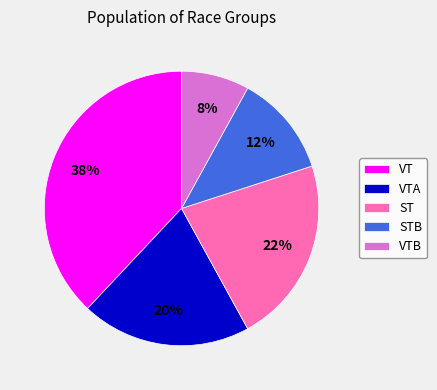

Does STB account for over 50% of the chart?

No